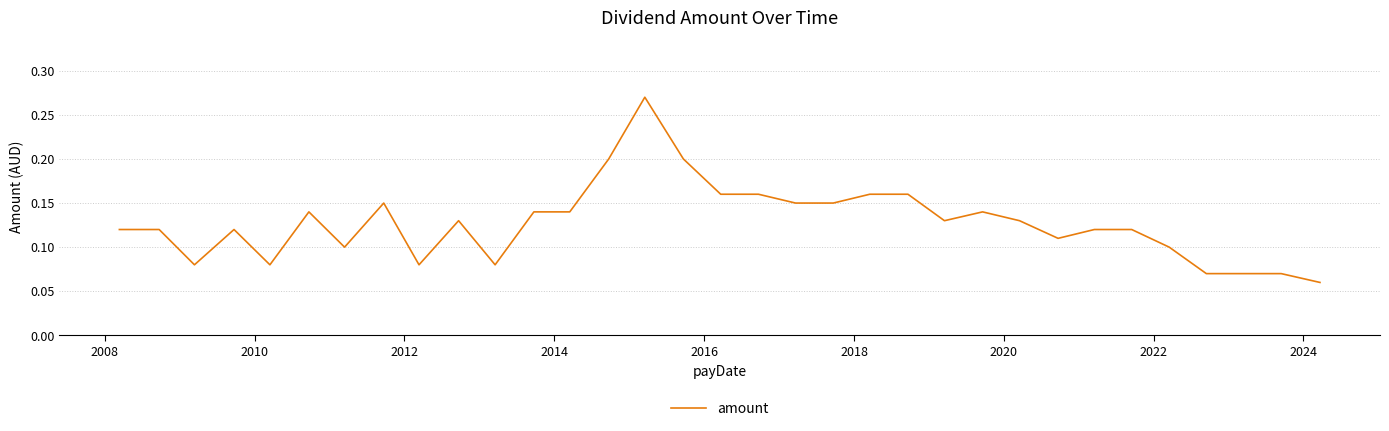

How many interior local valleys (lower than both neighbors) does the data have?

7